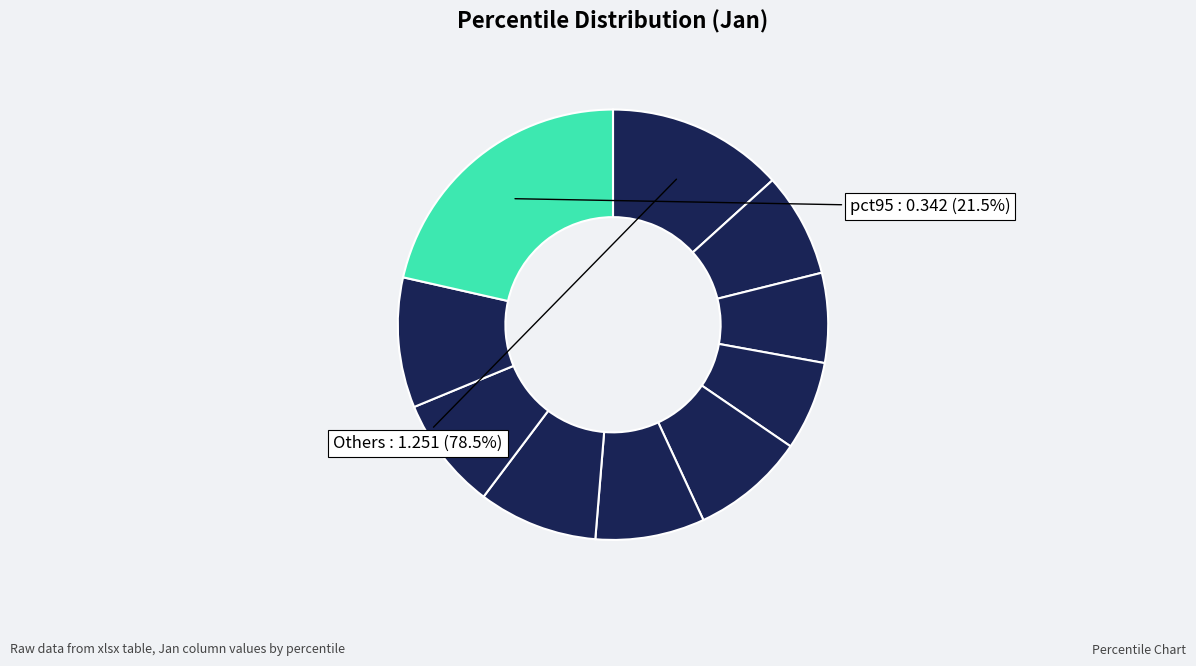

Is the sum of pct85 and pct75 greater than half?

No